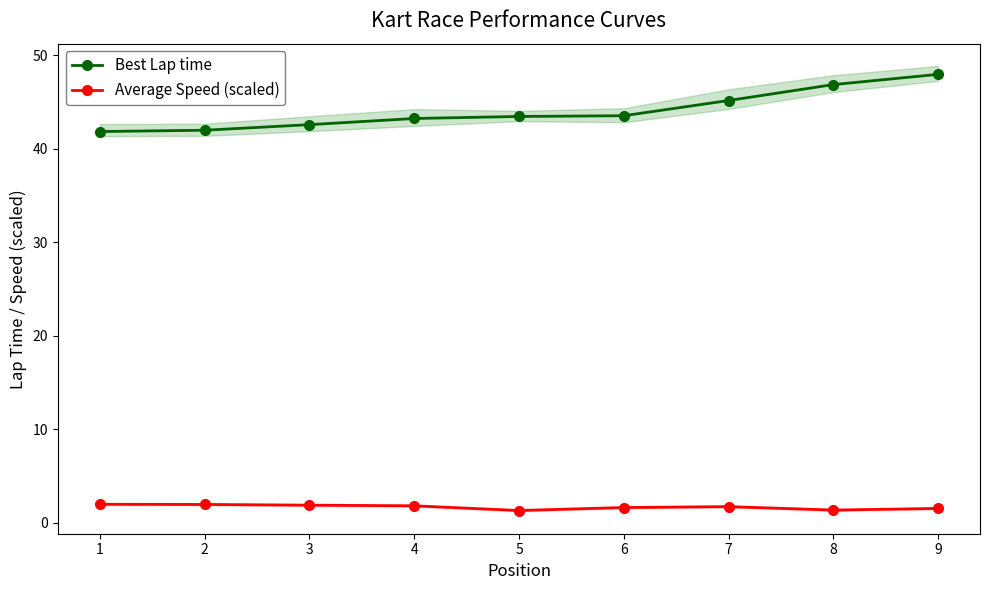

The value of Average Speed (scaled) at 5 is 2.3. True or false?

False